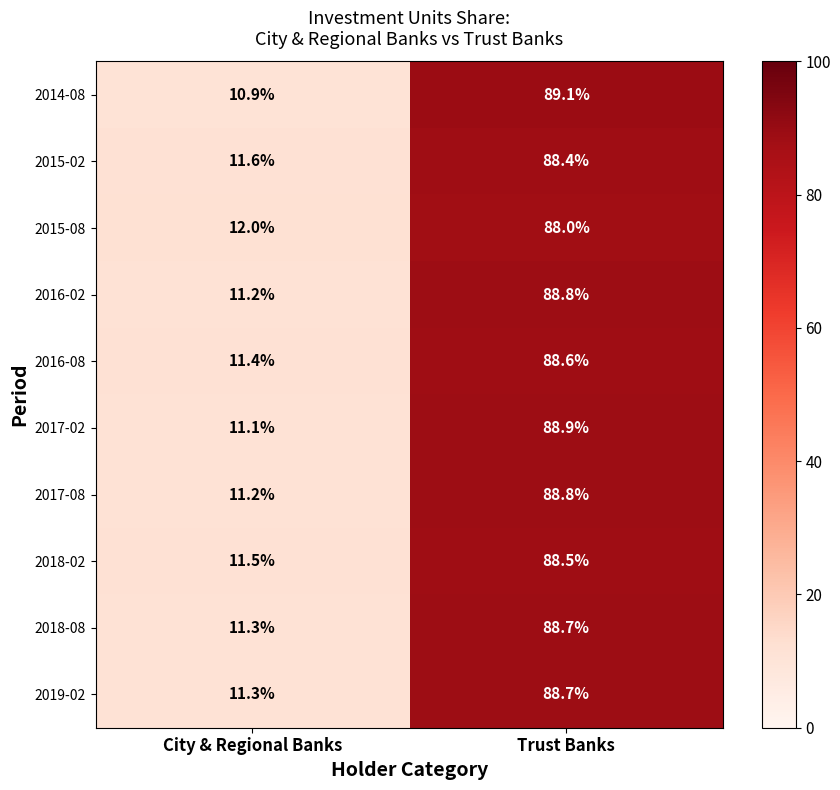

What is the maximum value shown in the chart?

89.1